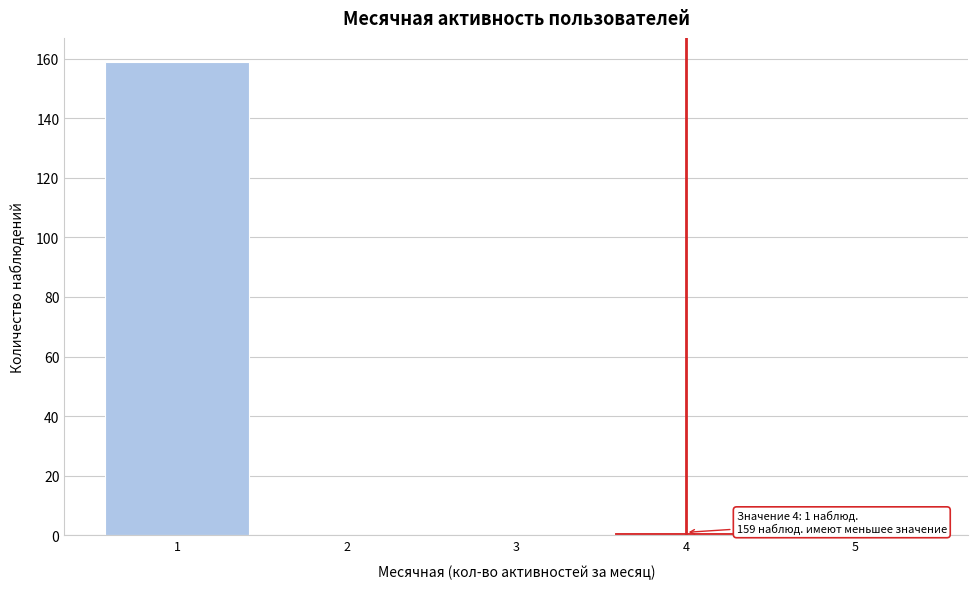

Reading left to right, transcribe all the data shown in this chart.

1=159	2=0	3=0	4=1	5=0